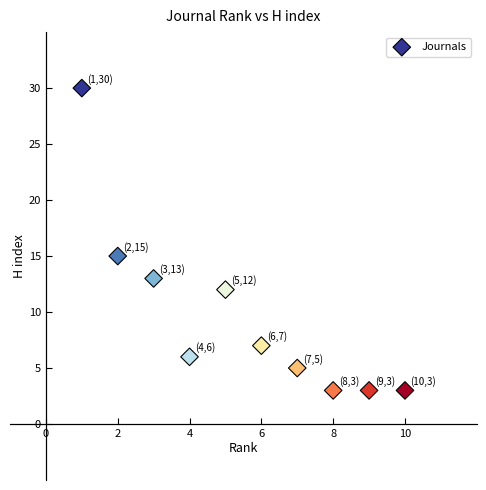

What Y value in the scatter plot is closest to 16?

15